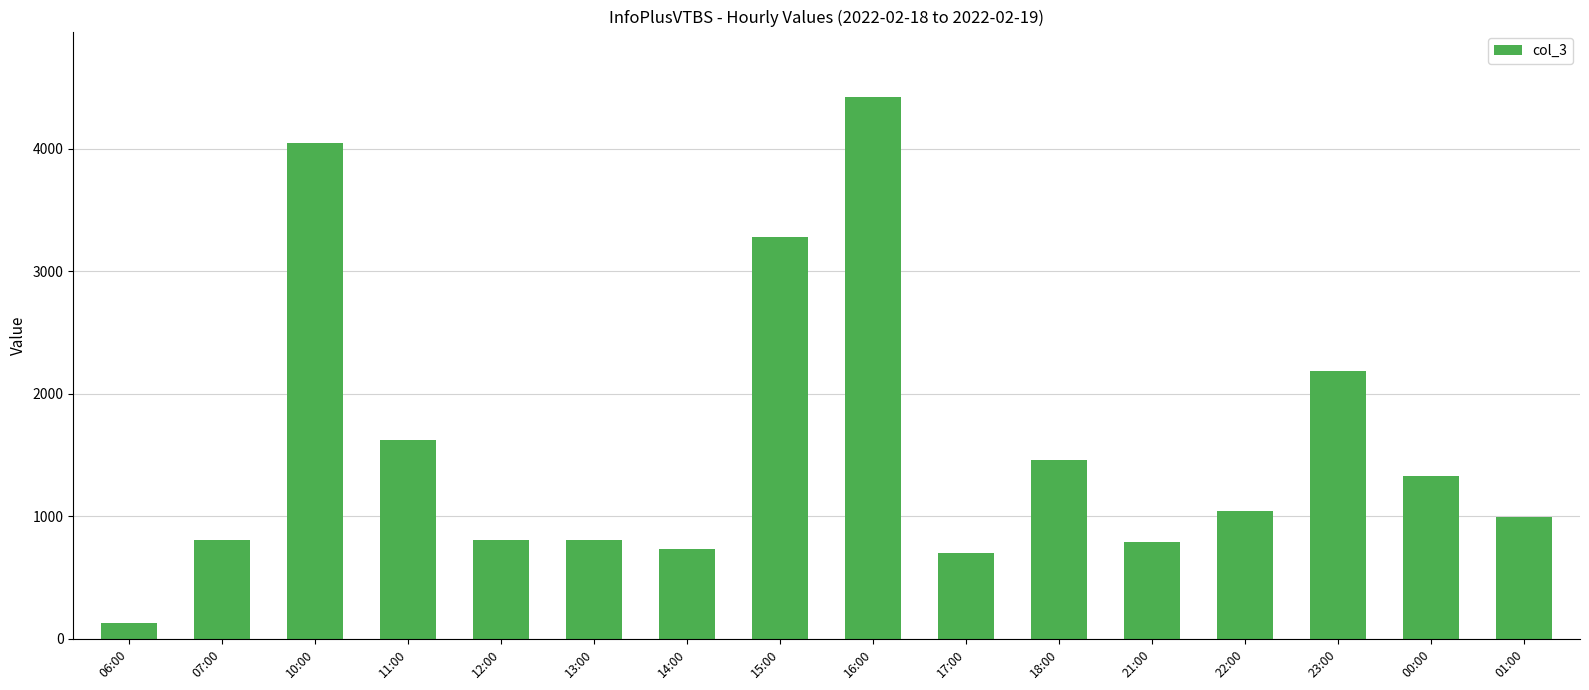

Which category has the lowest value across all series?

06:00